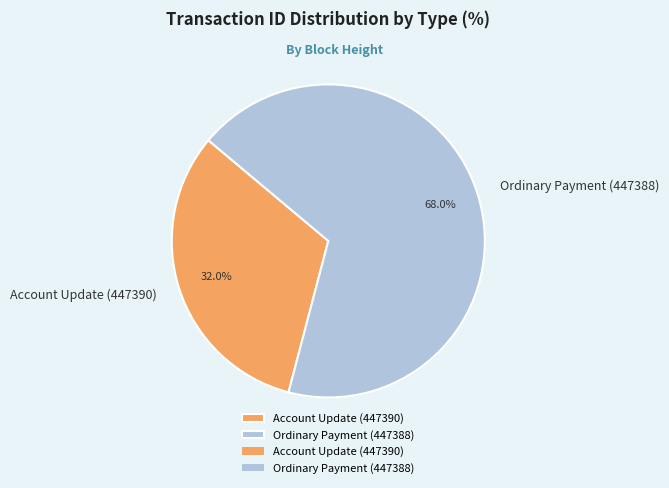

What percentage is the Ordinary Payment (447388) slice, to the nearest percent?

68%